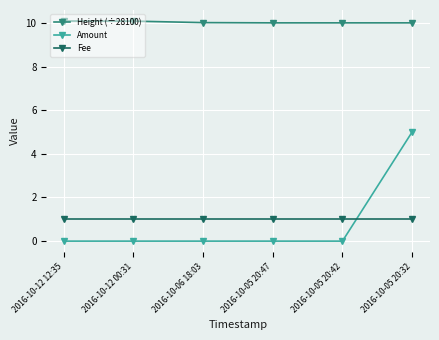

Is this an area chart (filled region under the line)?

No